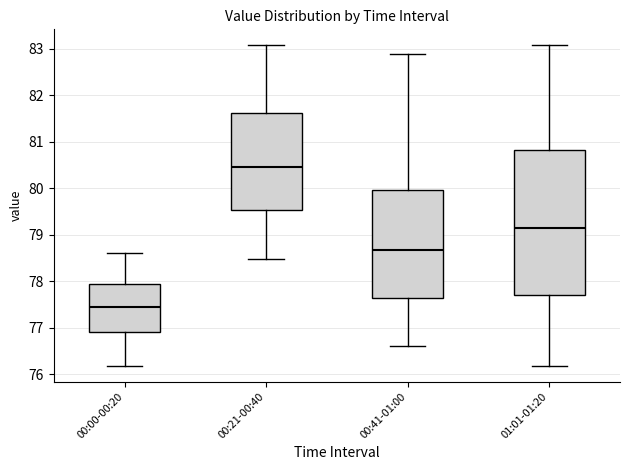

Reading left to right, transcribe this box plot: for each box, give where its median line is, the range the box spans, and where its two whiskers end, as read against the y-axis. The values are not printed on the chart, so give them approximately, as read against the axis.

00:00-00:20: median 77.4, box 76.9 to 77.9, whiskers 76.2 to 78.6
00:21-00:40: median 80.5, box 79.5 to 81.6, whiskers 78.5 to 83.1
00:41-01:00: median 78.7, box 77.6 to 80.0, whiskers 76.6 to 82.9
01:01-01:20: median 79.1, box 77.7 to 80.8, whiskers 76.2 to 83.1